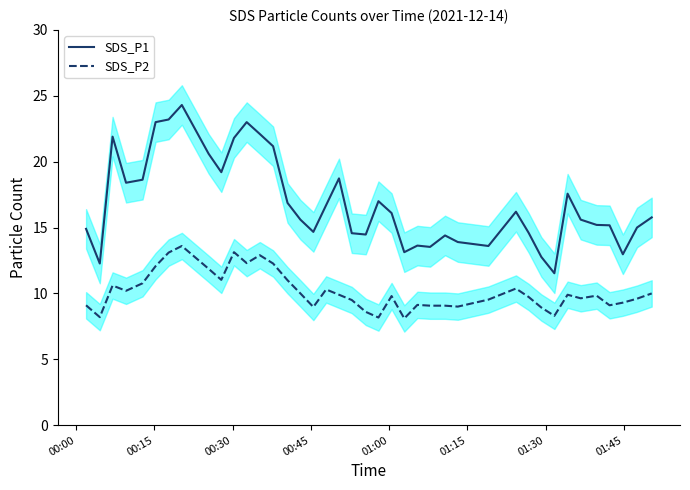

True or false: SDS_P1 and SDS_P2 intersect in this chart.

False